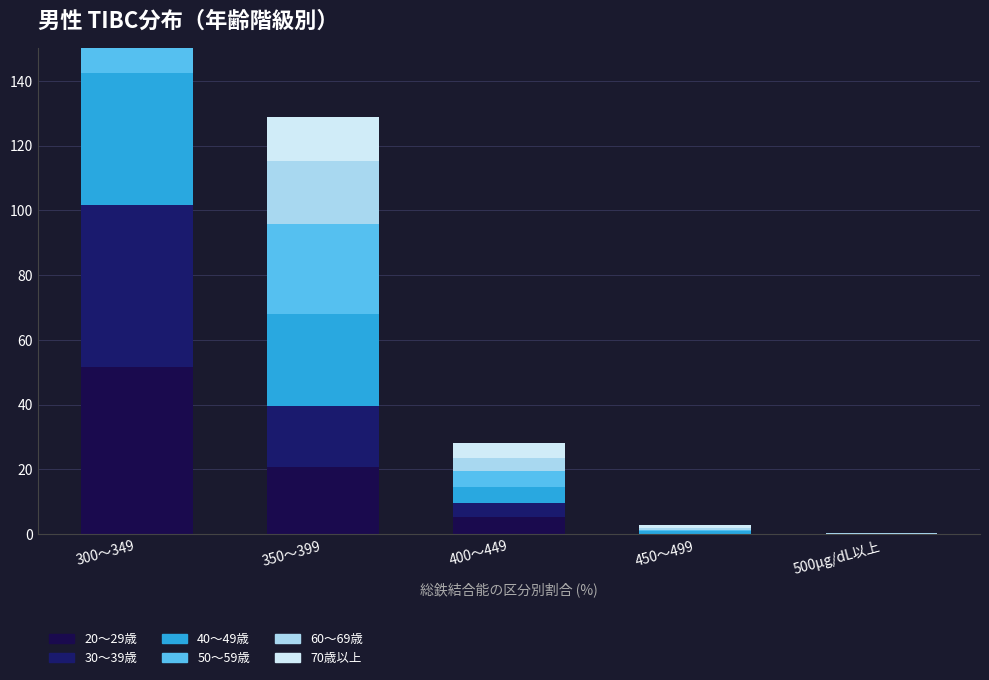

At 350～399, list the series in order from largest to smallest.

40～49歳, 50～59歳, 20～29歳, 60～69歳, 30～39歳, 70歳以上